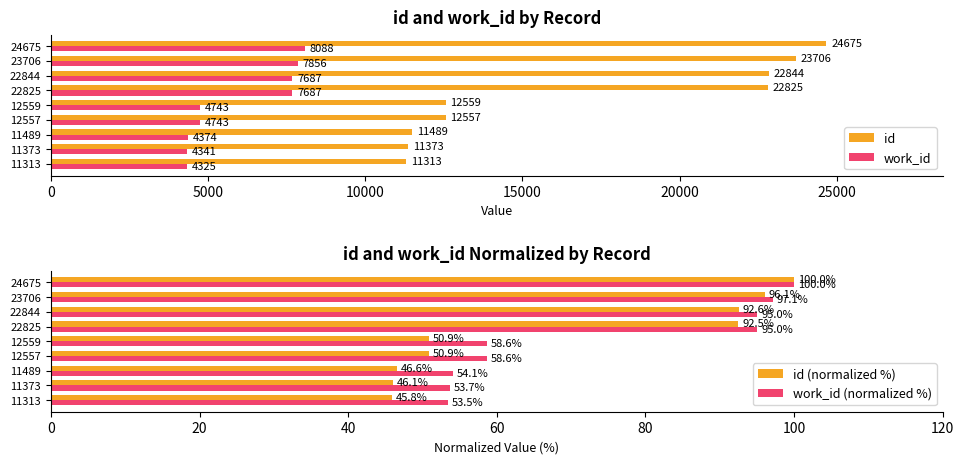

The value of work_id (normalized %) at 22844 is 125.7. True or false?

False